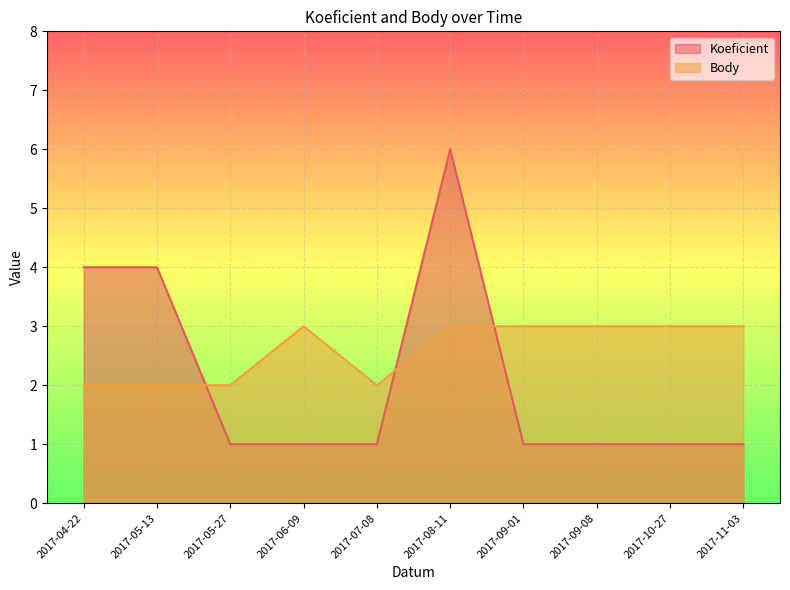

Reading left to right, what are all the values shown in this chart?

Koeficient: 2017-04-22=4	2017-05-13=4	2017-05-27=1	2017-06-09=1	2017-07-08=1	2017-08-11=6	2017-09-01=1	2017-09-08=1	2017-10-27=1	2017-11-03=1
Body: 2017-04-22=2	2017-05-13=2	2017-05-27=2	2017-06-09=3	2017-07-08=2	2017-08-11=3	2017-09-01=3	2017-09-08=3	2017-10-27=3	2017-11-03=3